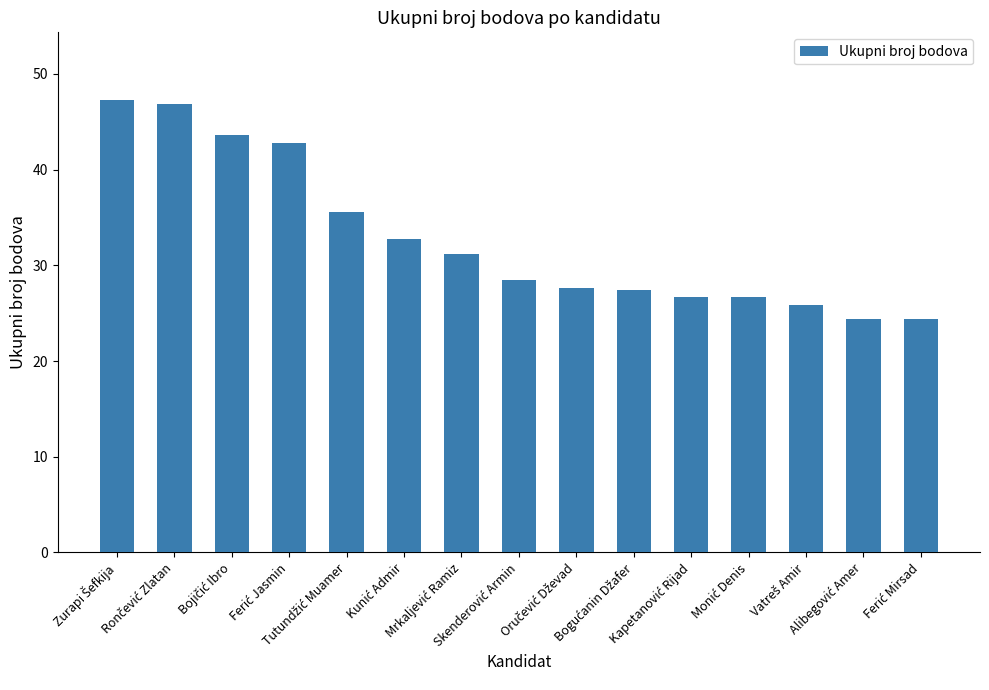

What is the greatest value displayed?

47.3